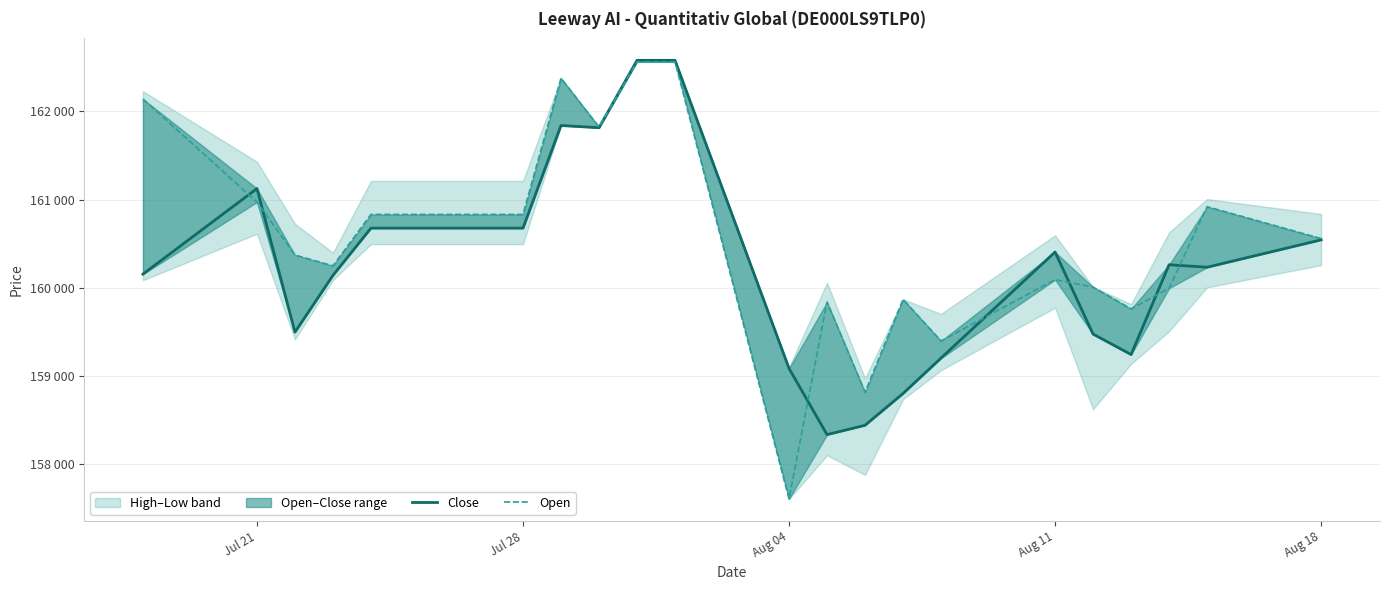

Between Jul 21 and Aug 18, which series saw the biggest shift?

Close